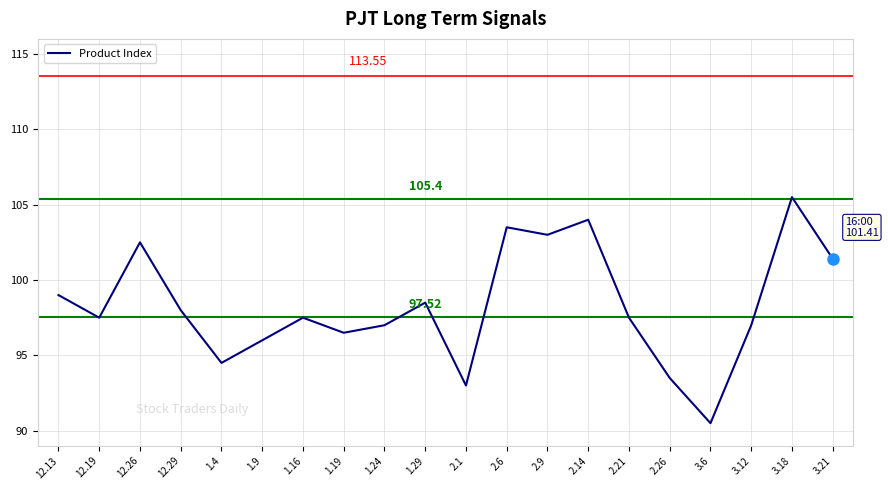

Which has a higher value, 2.26 or 1.9?

1.9